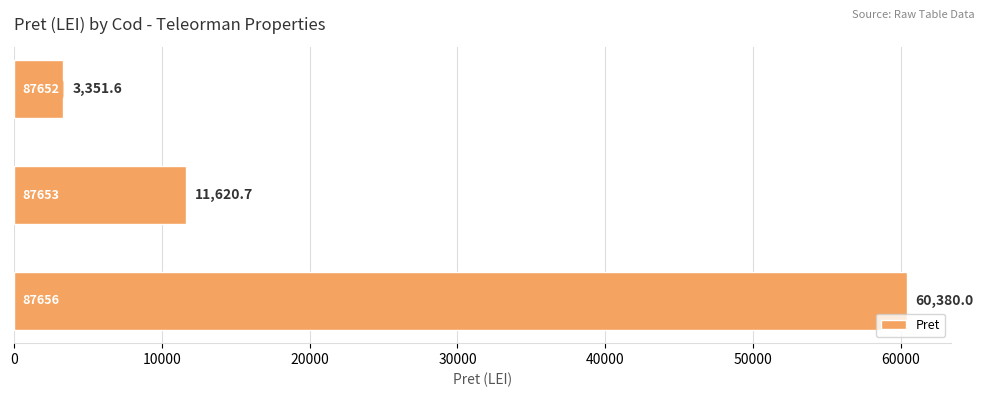

How many series are shown in this chart?

1